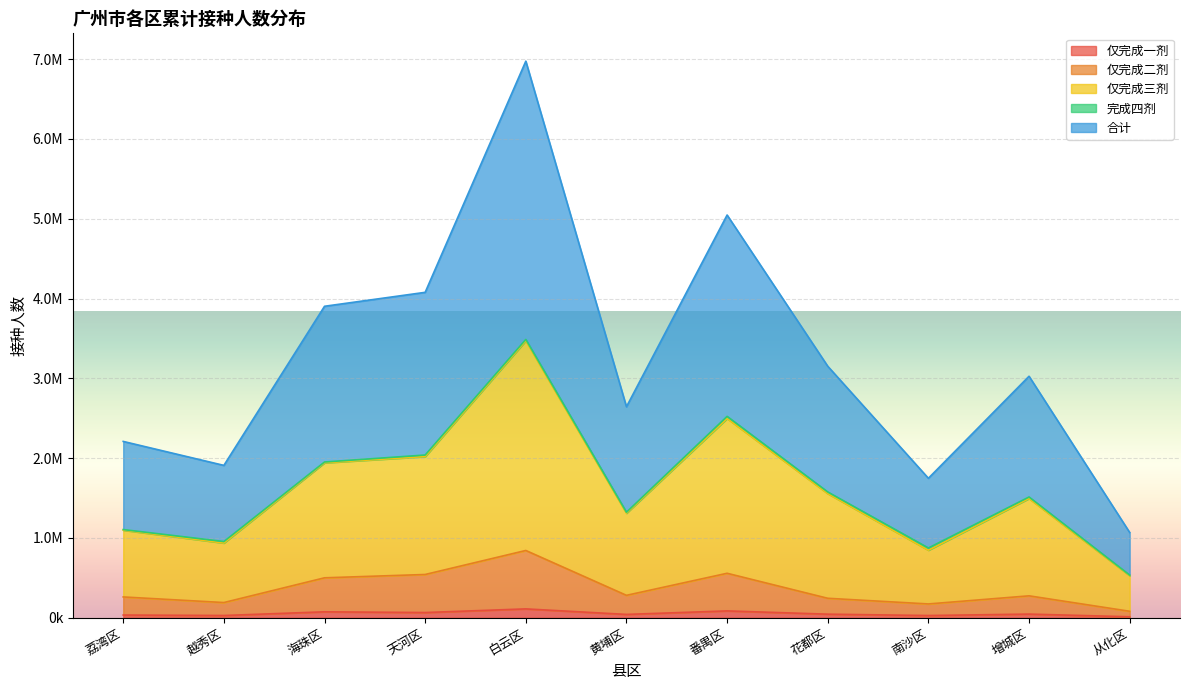

What is the label of the 10th point from the right?

越秀区